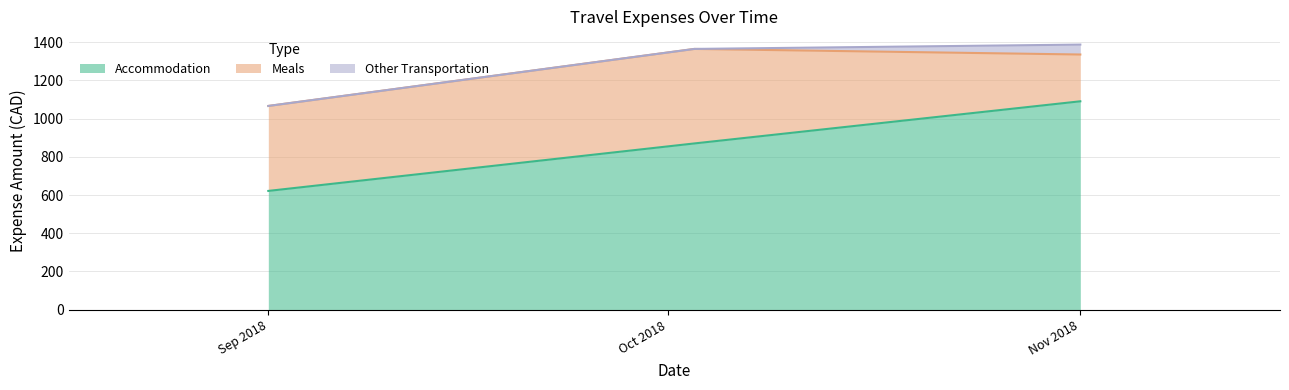

Which label corresponds to the smallest value in the chart?

2018-09-01